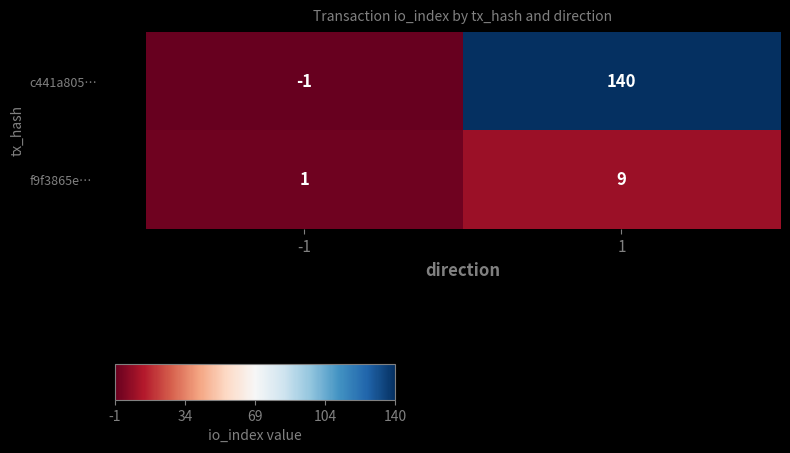

Between -1 and 1, which series saw the biggest shift?

c441a805…